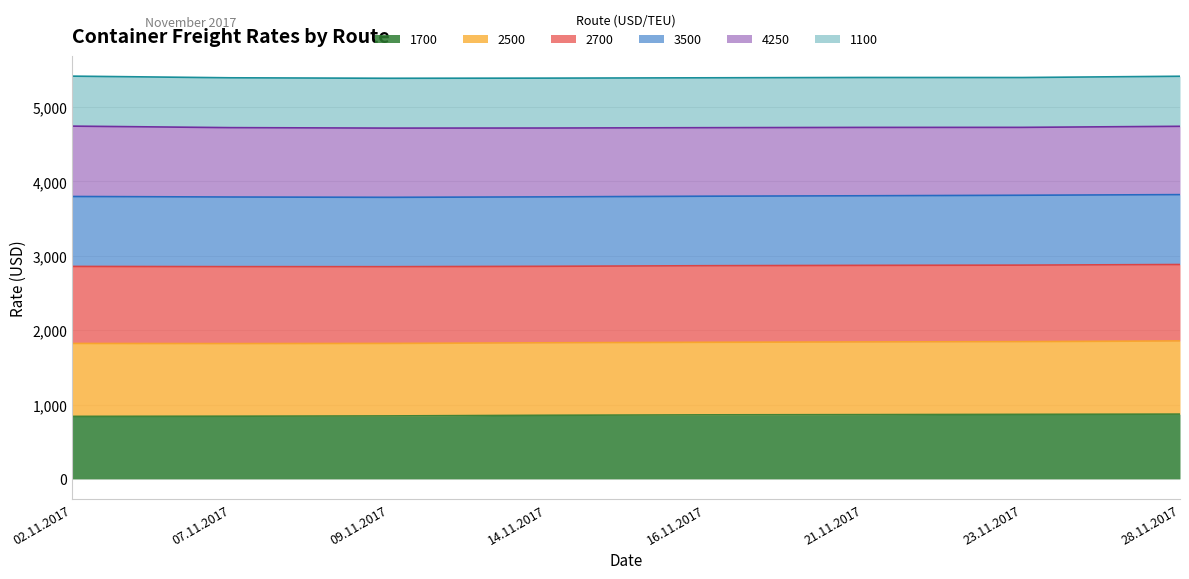

What is the total value across all series at 21.11.2017?

5398.1